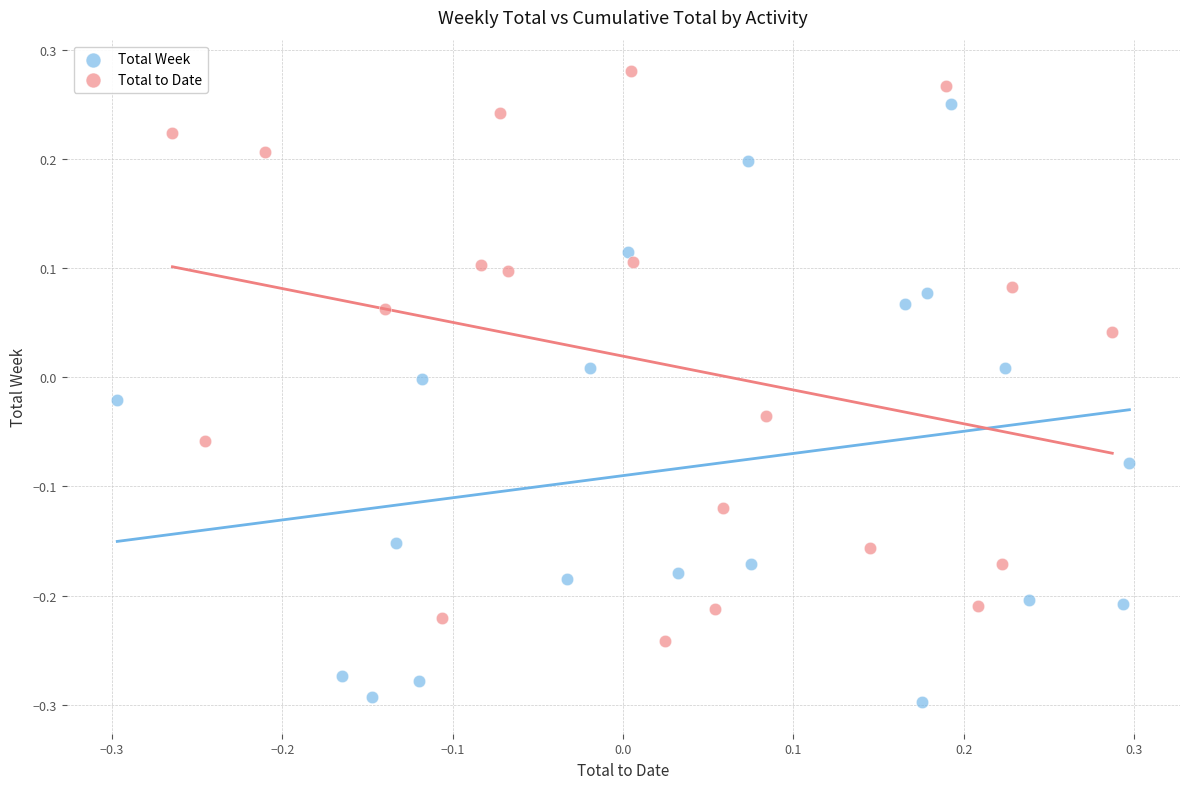

Which series reaches the maximum Y coordinate?

Total to Date